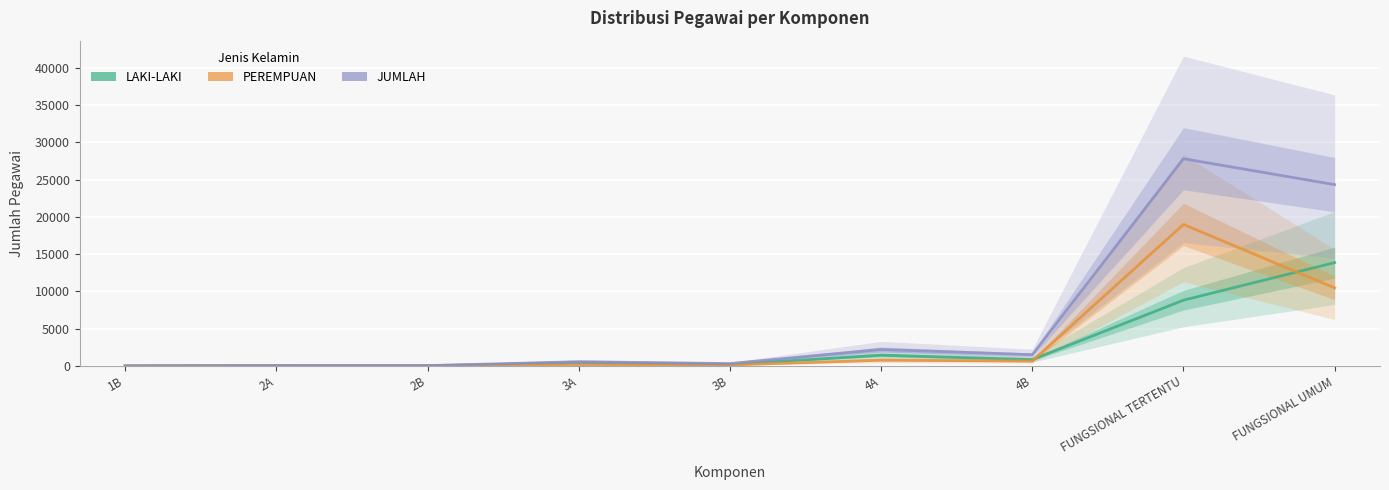

What is the average value of the JUMLAH series?

6309